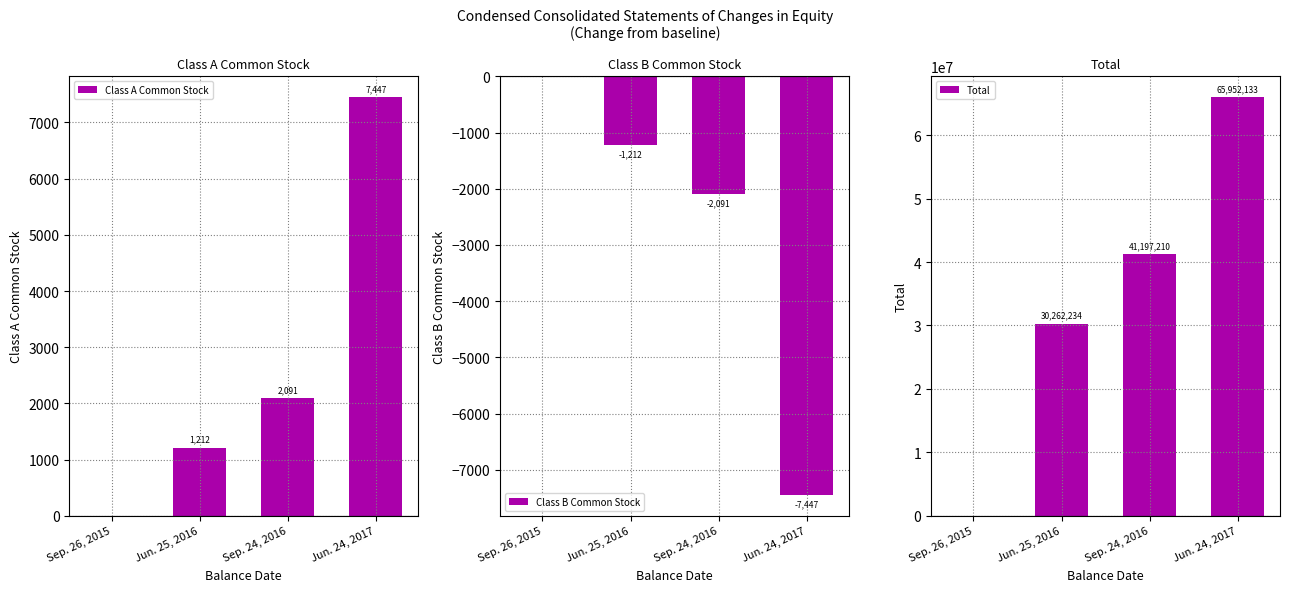

What is the spread (max minus min) of values at Sep. 24, 2016?

41199301